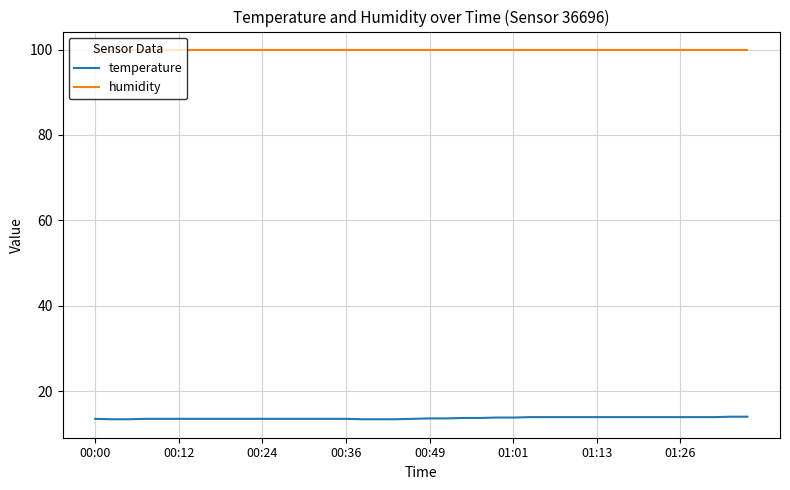

True or false: temperature and humidity intersect in this chart.

False